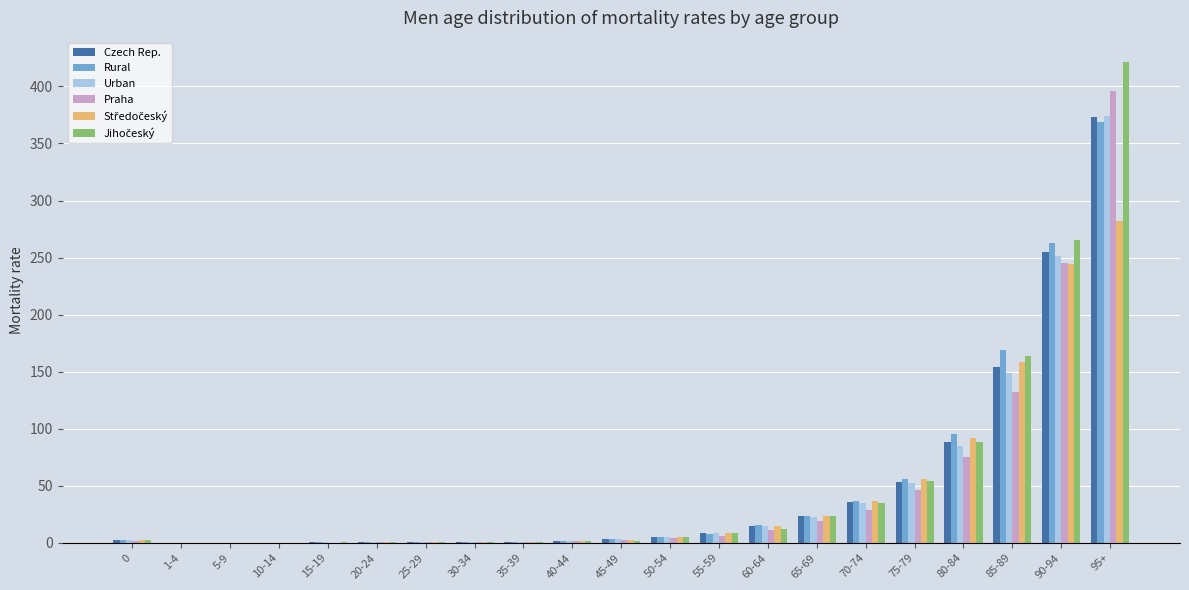

At which label is Urban closest to 186?

85-89